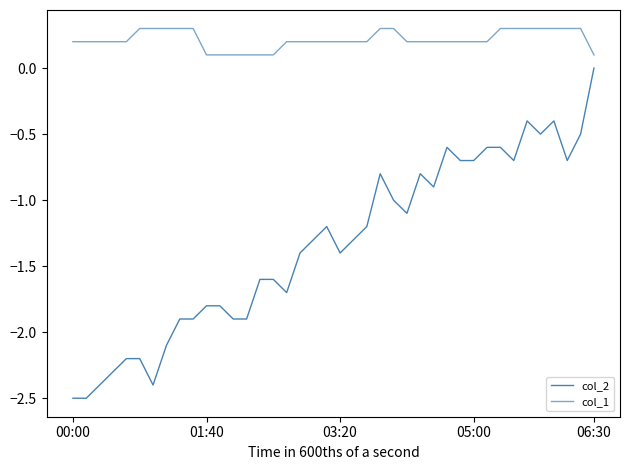

How many lines are shown in the chart?

2